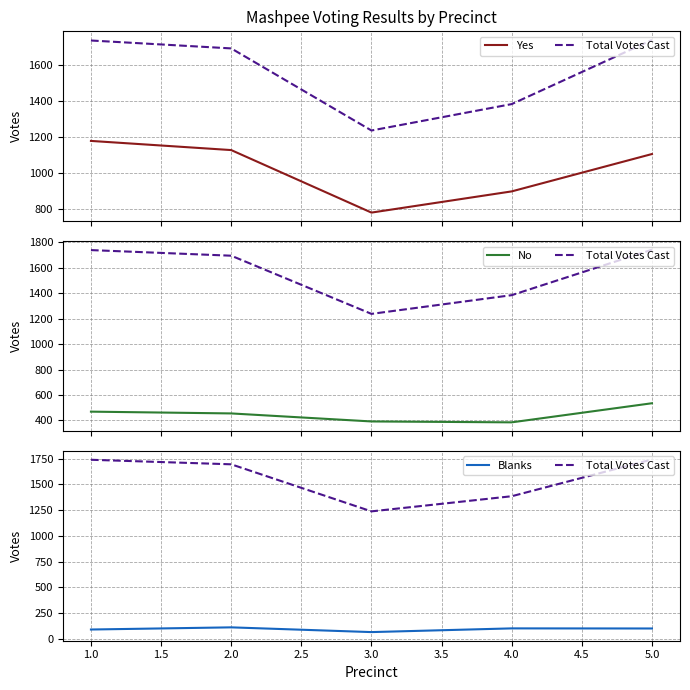

What is the smallest value displayed?

65